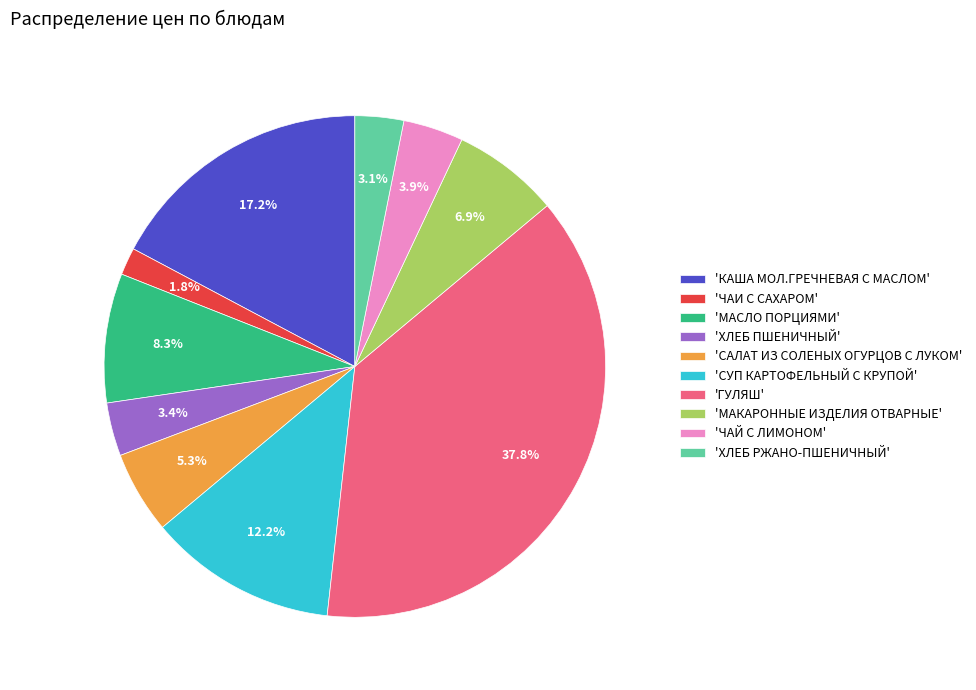

Which slice is the largest?

'ГУЛЯШ'